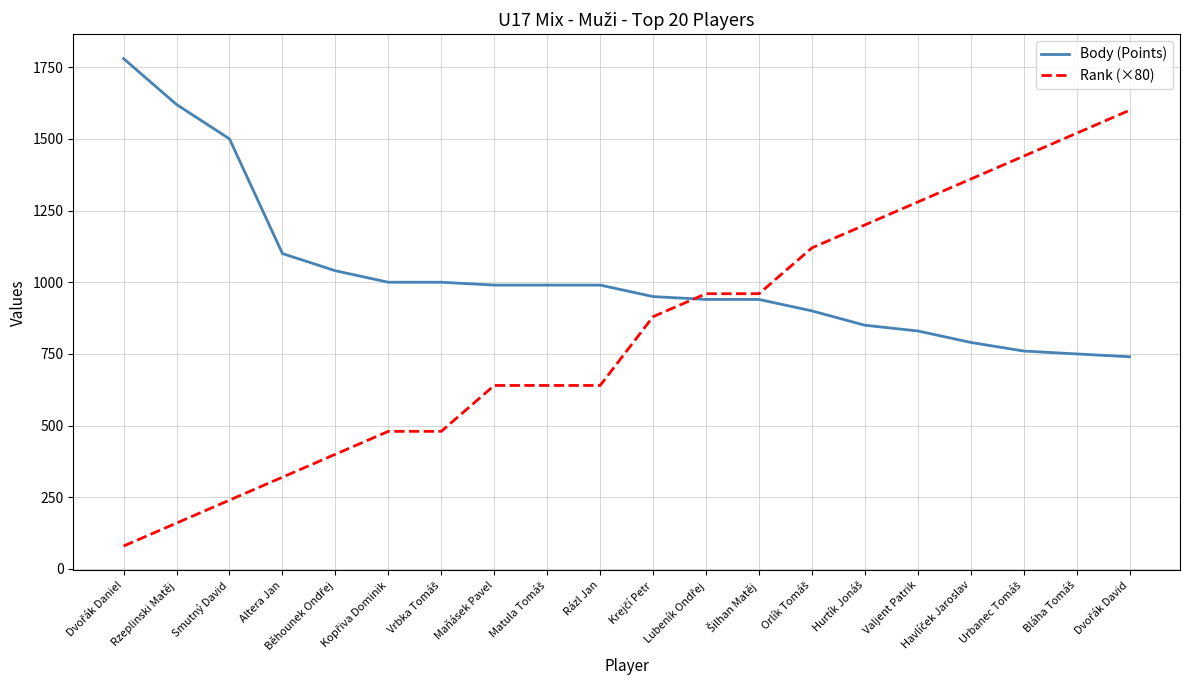

Which series has the widest spread of values?

Rank (×80)